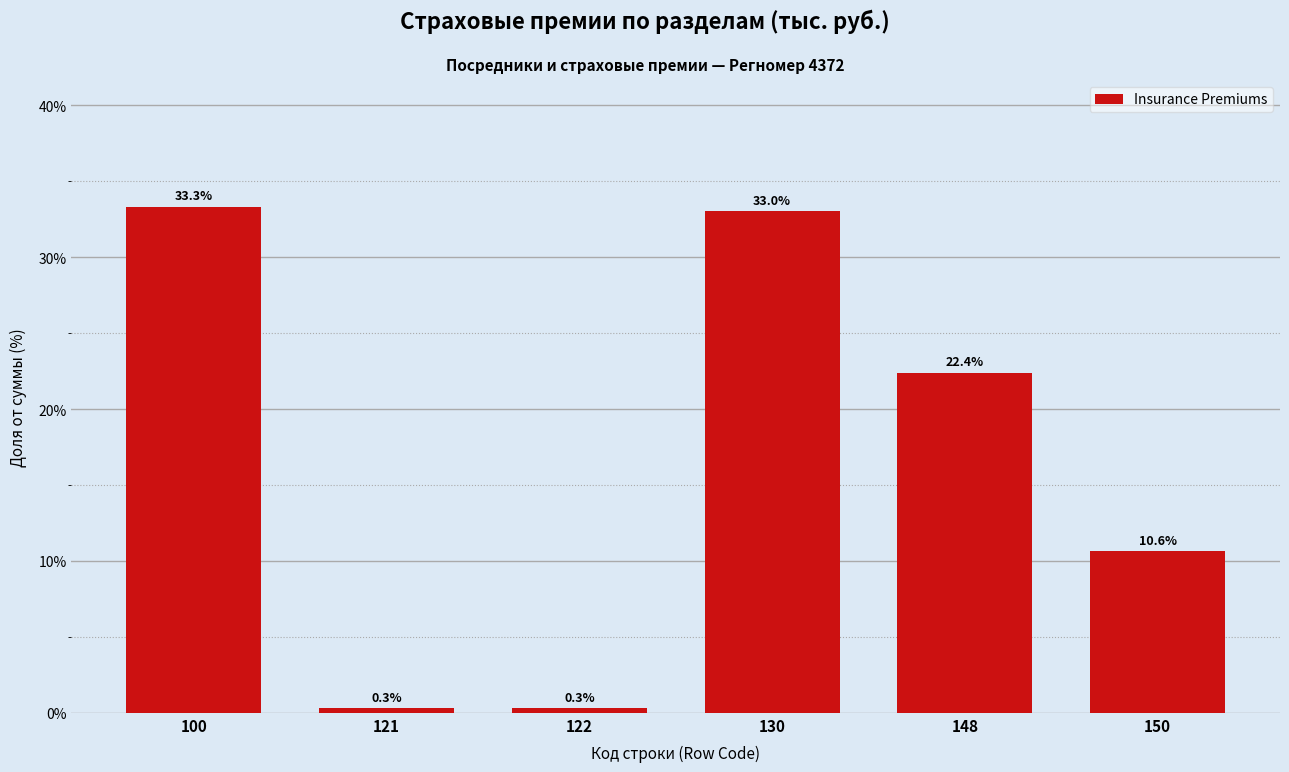

Reading left to right, list all the values displayed in this chart.

33.3	0.3	0.3	33.0	22.4	10.6